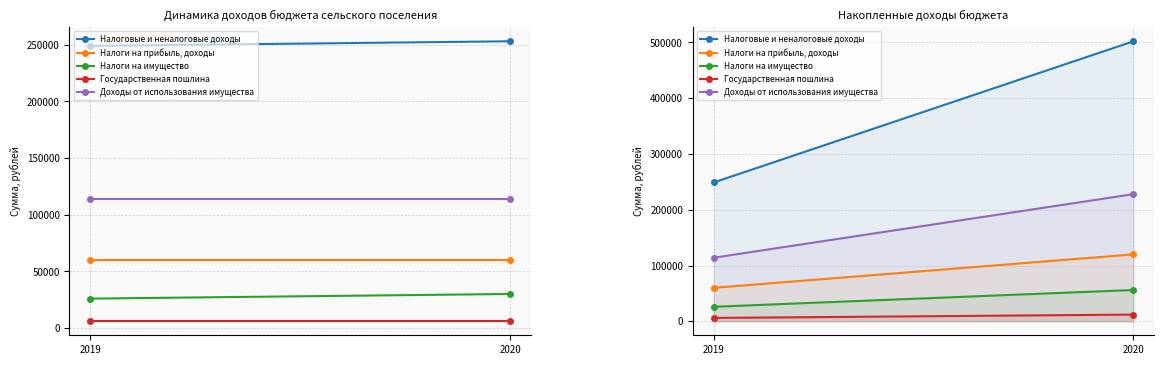

The value of Государственная пошлина at 2020 is 12000. True or false?

True